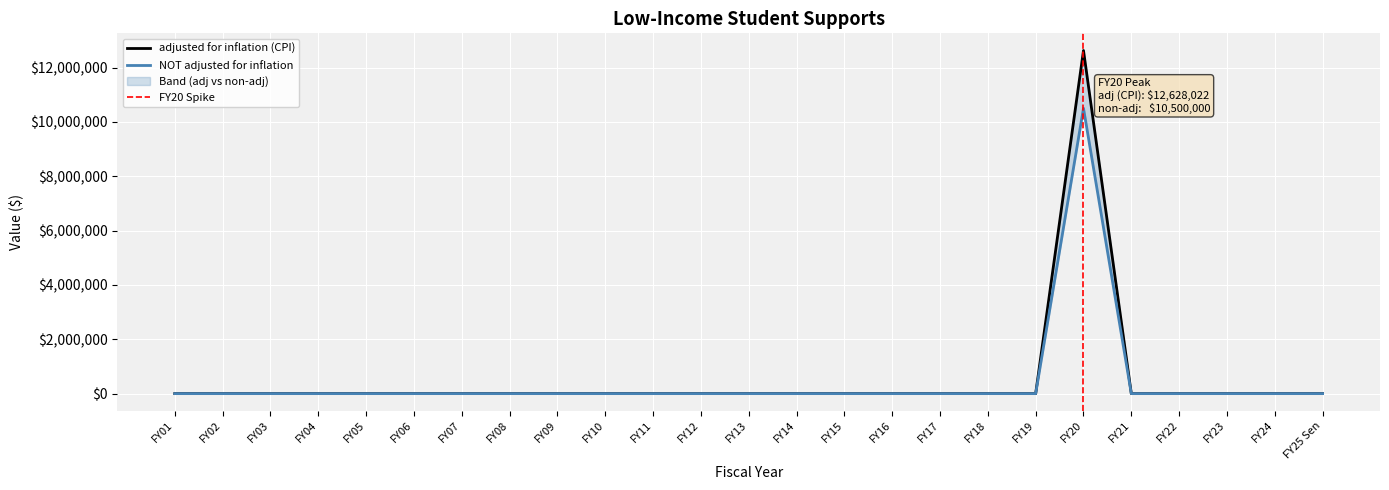

What is the difference between the NOT adjusted for inflation values at FY23 and FY20?

10500000